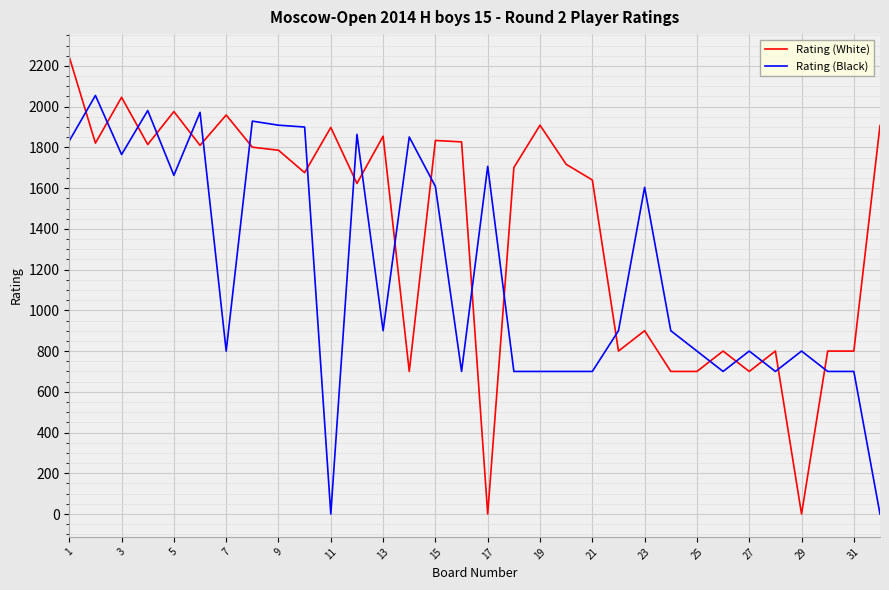

What is the highest value of the Rating (White) series?

2244